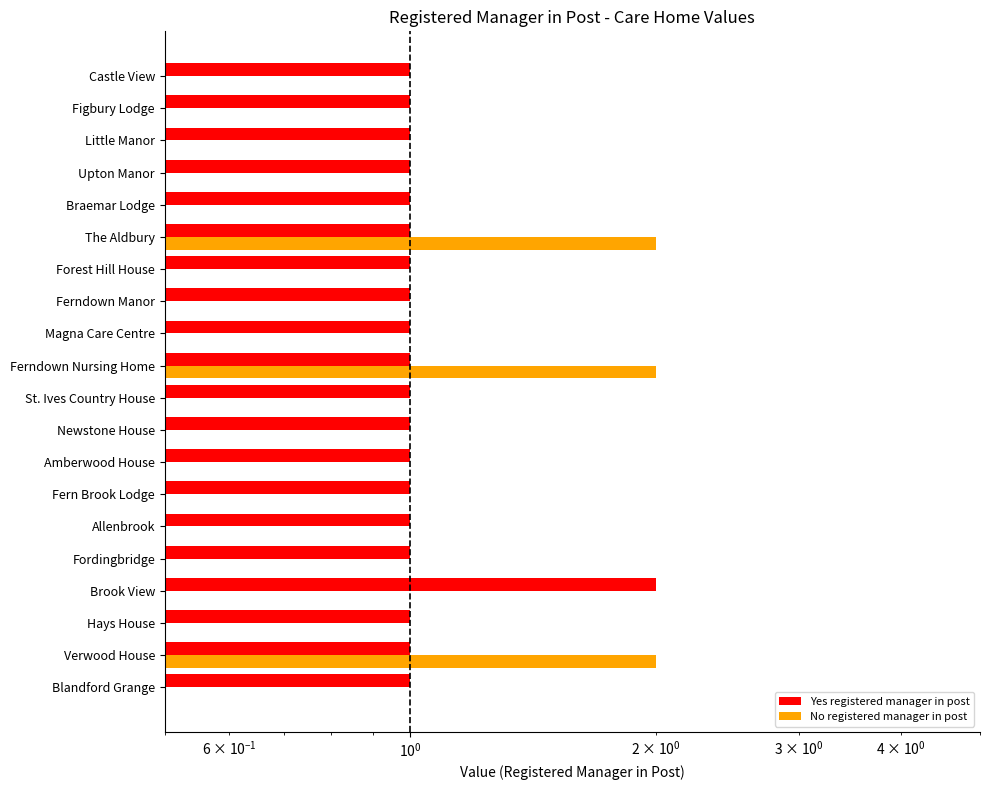

Is it true that Yes registered manager in post equals 1 at Forest Hill House?

False